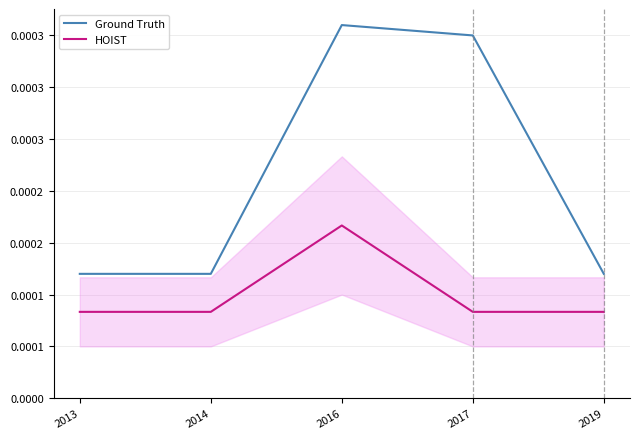

Which series has the largest range (max minus min)?

Ground Truth